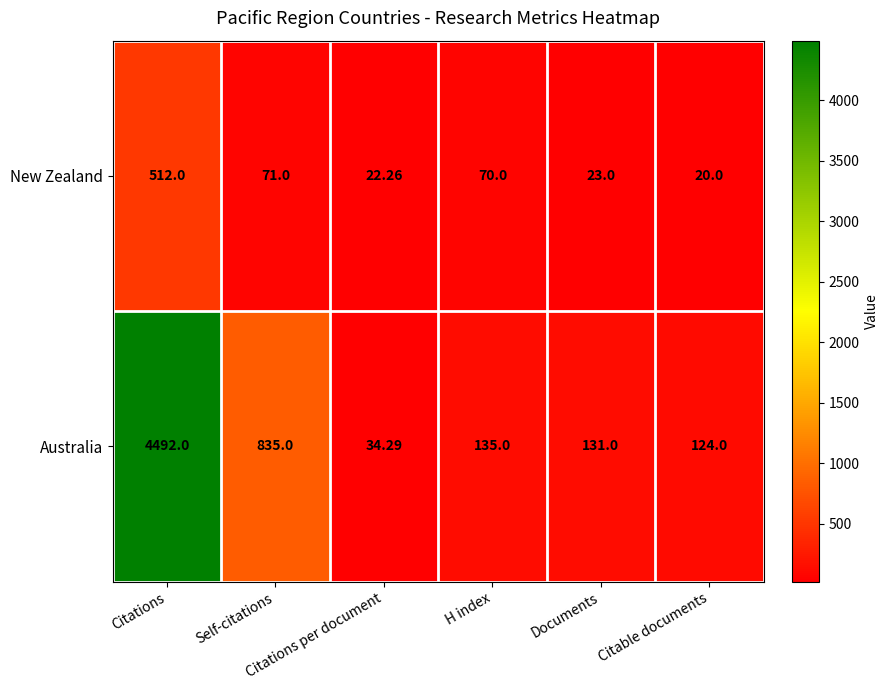

Which series has the widest spread of values?

Australia